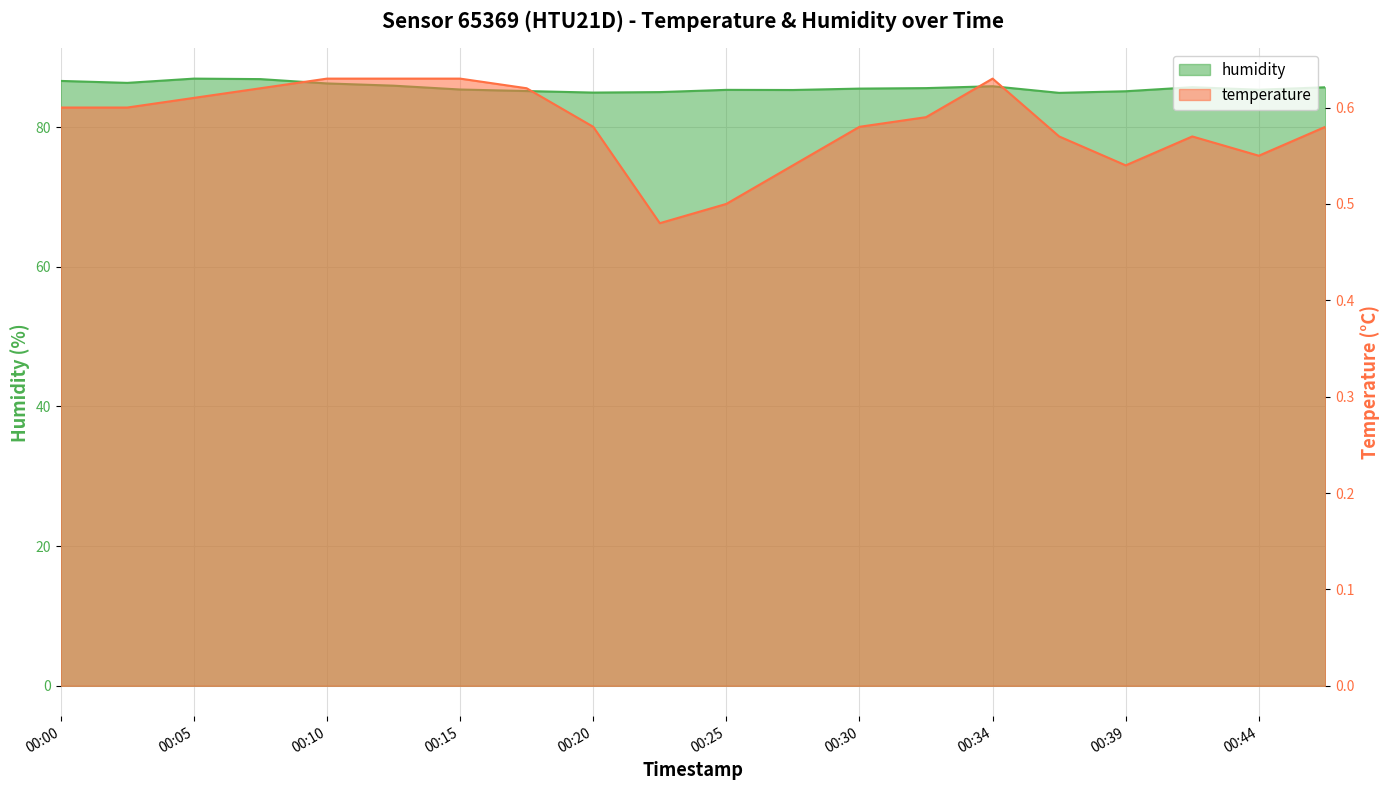

How many lines are shown in the chart?

2